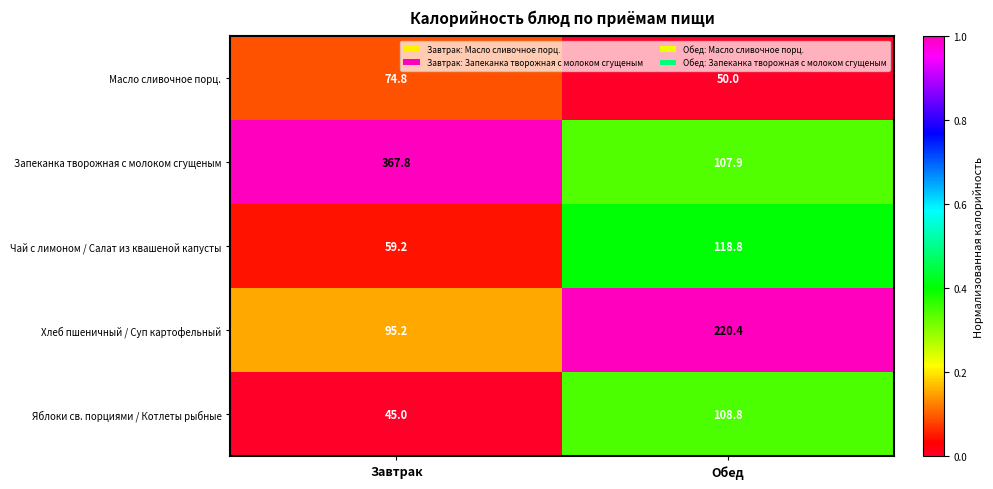

The Запеканка творожная с молоком сгущеным series shows 367.8 at Завтрак. True or false?

True